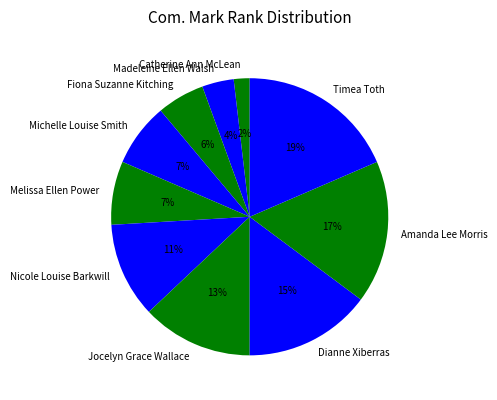

Is it true that Nicole Louise Barkwill is 11% of the pie?

True